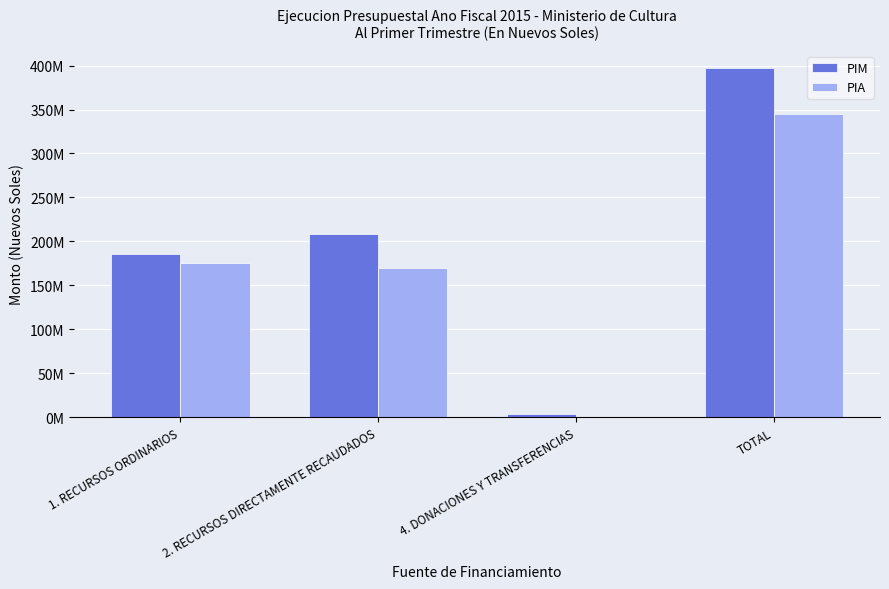

How many values in the PIA series exceed 175394723?

1